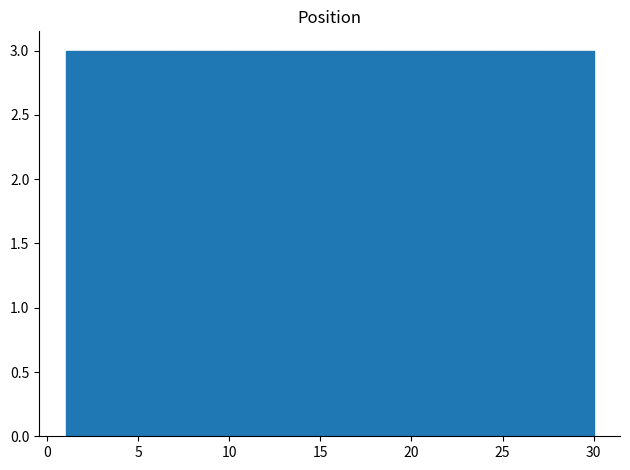

Reading left to right, transcribe this chart: for each bar, give the range it covers on the x-axis and its height. Neither the bar edges nor the heights are printed on the chart, so give them approximately, as read against the axes.

1.0 to 3.9: 3
3.9 to 6.8: 3
6.8 to 9.7: 3
9.7 to 12.6: 3
12.6 to 15.5: 3
15.5 to 18.4: 3
18.4 to 21.3: 3
21.3 to 24.2: 3
24.2 to 27.1: 3
27.1 to 30.0: 3